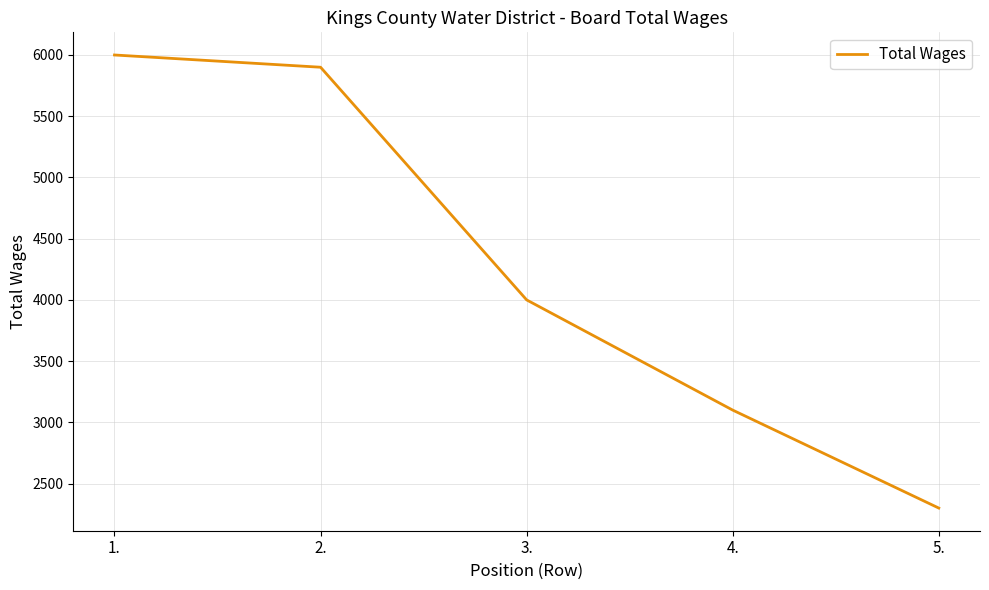

How many distinct data groups are displayed?

1